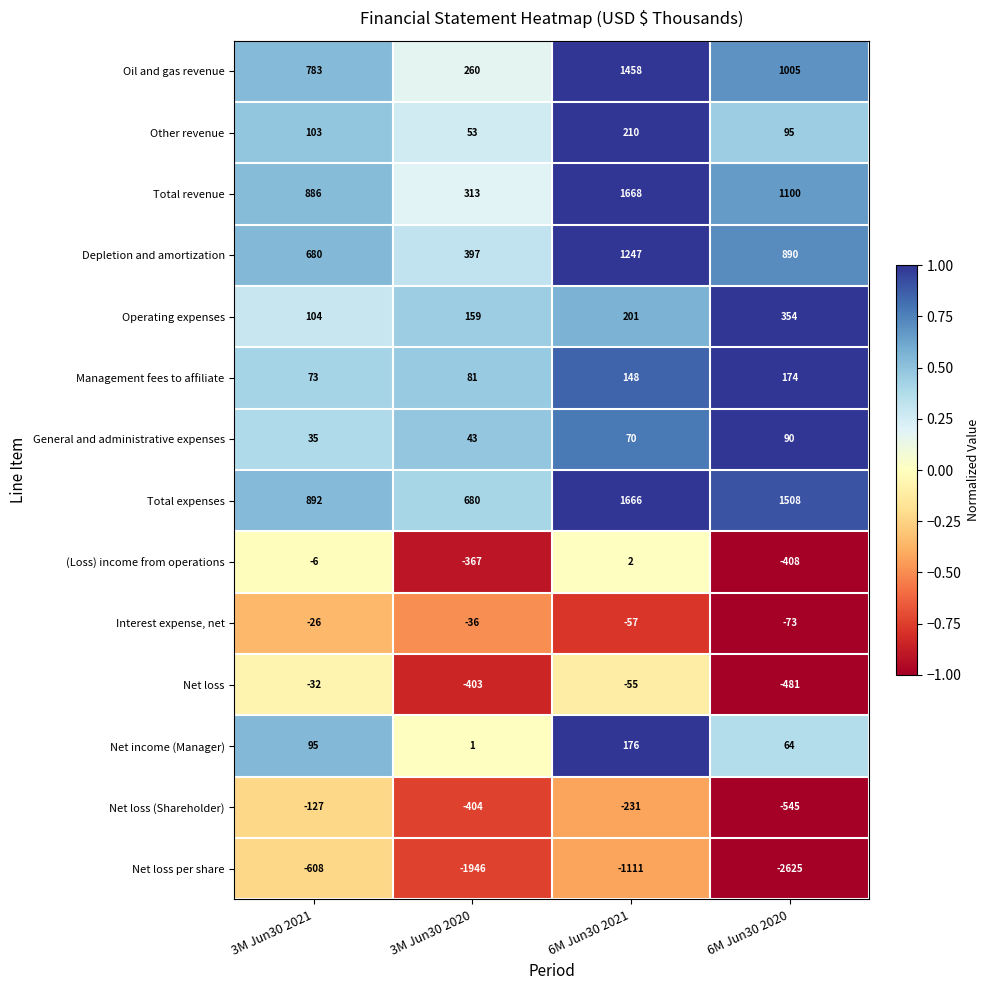

What is the spread (max minus min) of values at 3M Jun30 2021?

1500